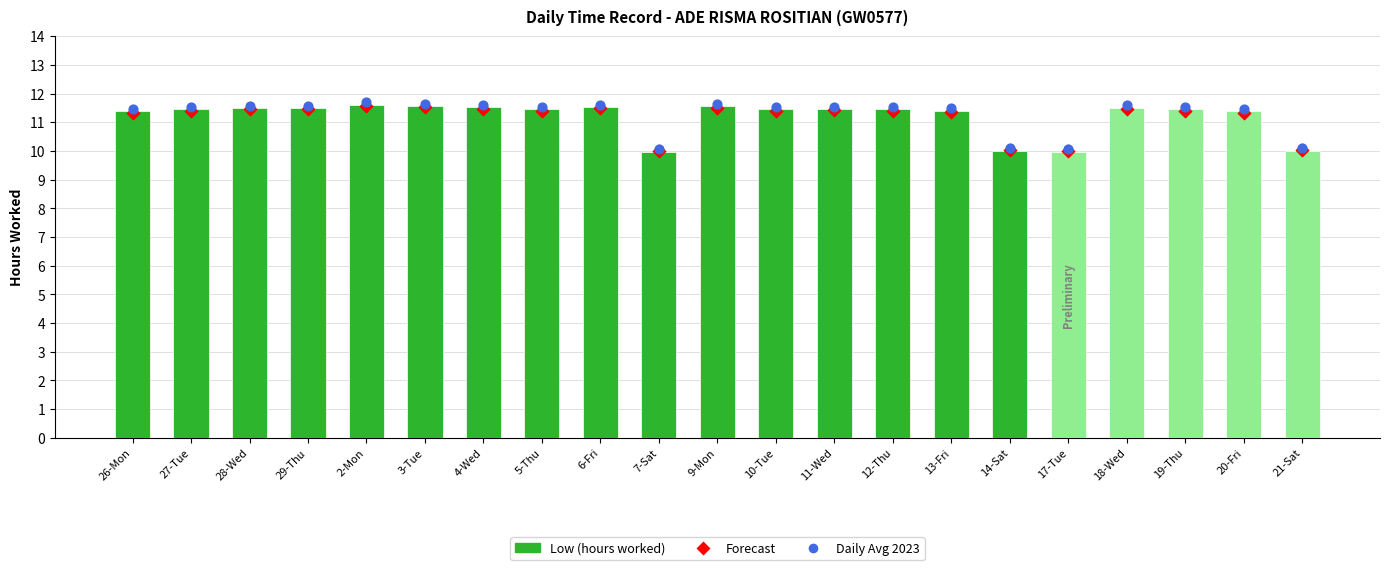

Which series contains the highest Y value?

Daily Avg 2023